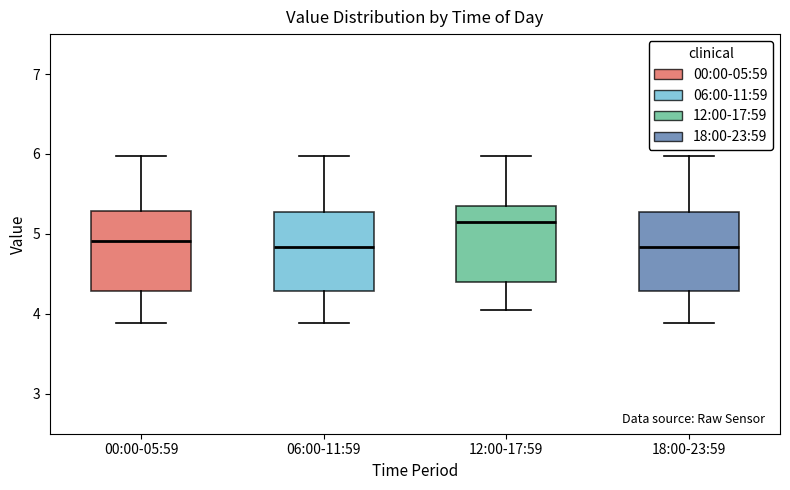

Where does the lower whisker of the box for 00:00-05:59 end on the y-axis? The values are not printed on the chart, so give them approximately, as read against the axis.

3.9